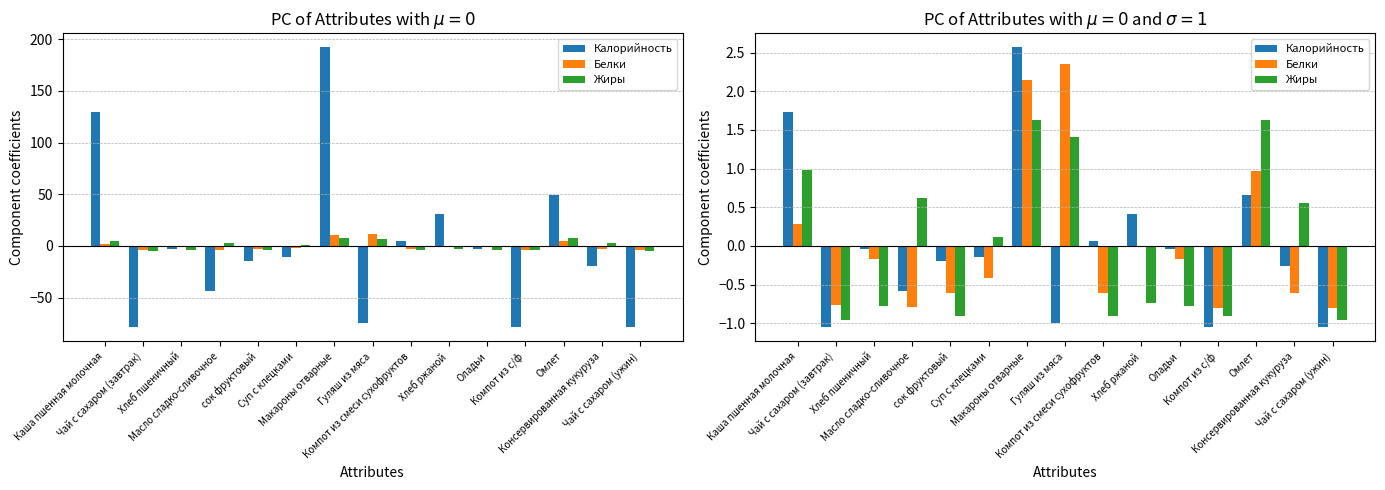

What is the label of the 7th bar from the right?

Компот из смеси сухофруктов